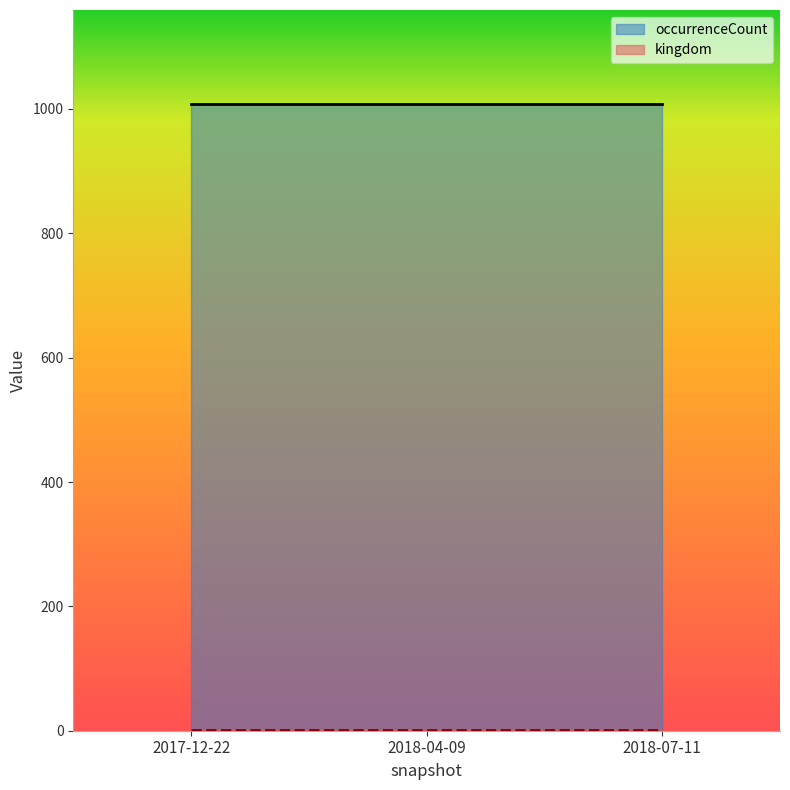

At which label is kingdom closest to 1?

2017-12-22